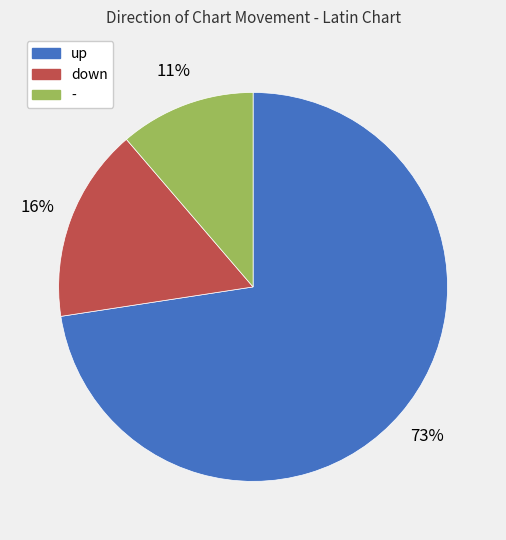

To the nearest percent, what is the average slice percentage?

33%